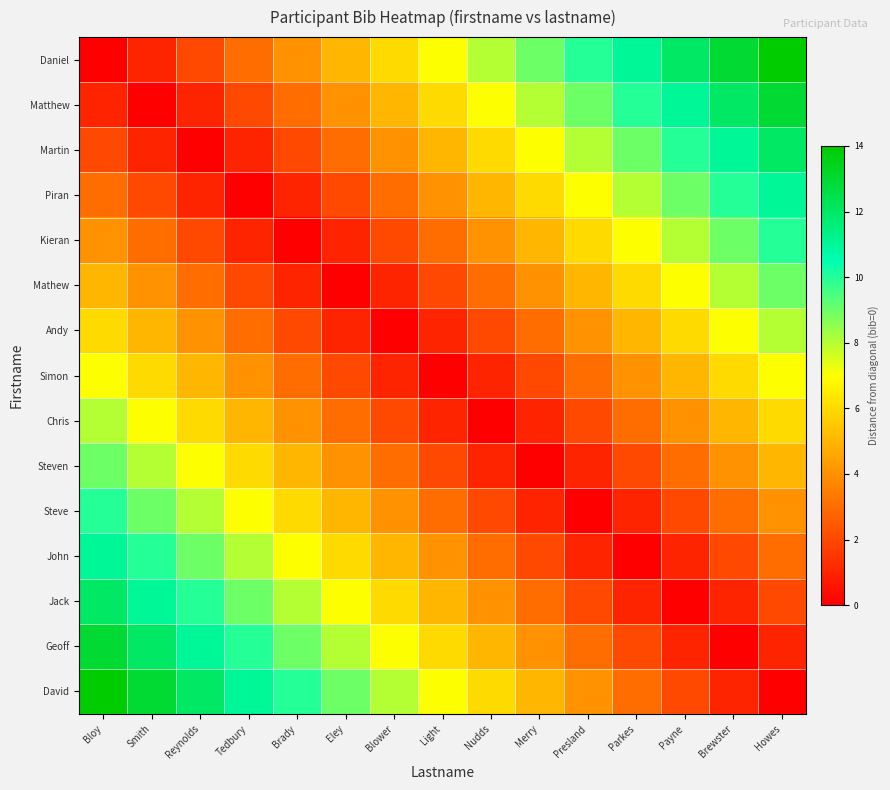

Rank the series at Howes from lowest to highest value.

David, Geoff, Jack, John, Steve, Steven, Chris, Simon, Andy, Mathew, Kieran, Piran, Martin, Matthew, Daniel